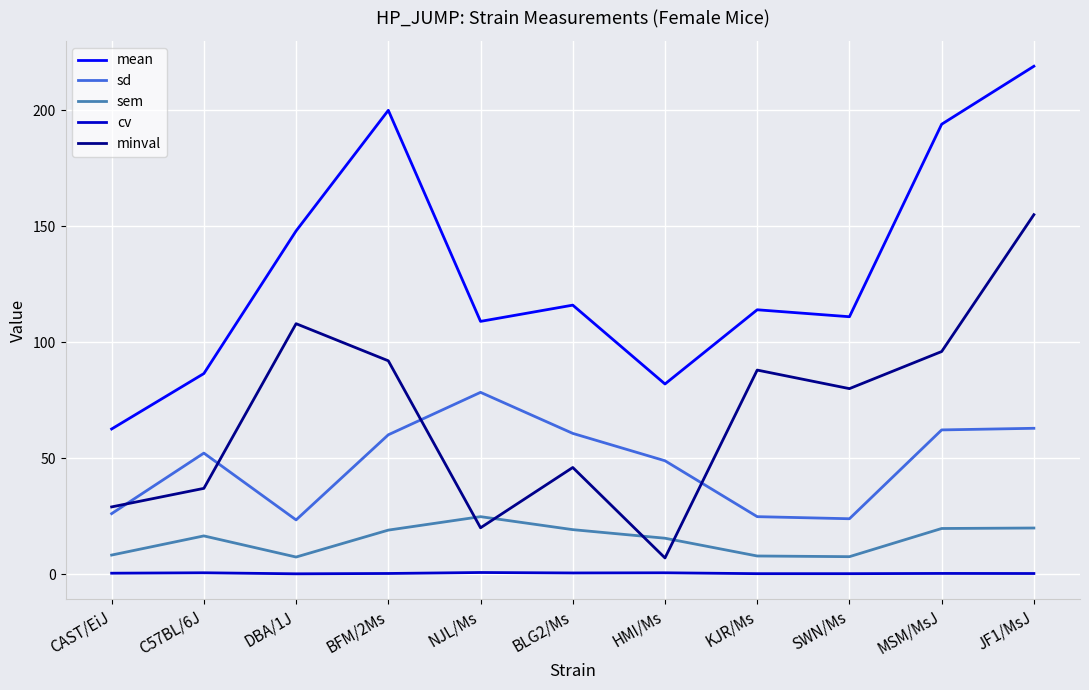

Is it true that sem equals 3.9 at HMI/Ms?

False